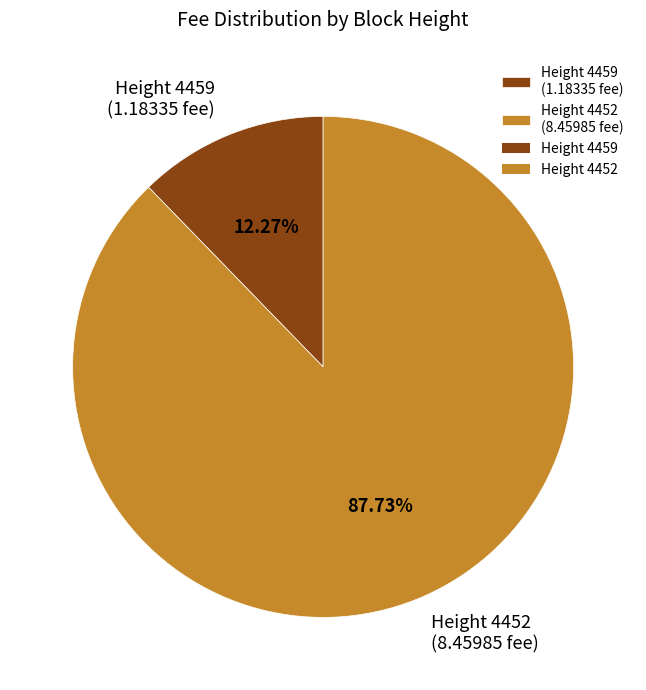

Between Height 4459 (1.18335 fee) and Height 4452 (8.45985 fee), which is larger?

Height 4452 (8.45985 fee)